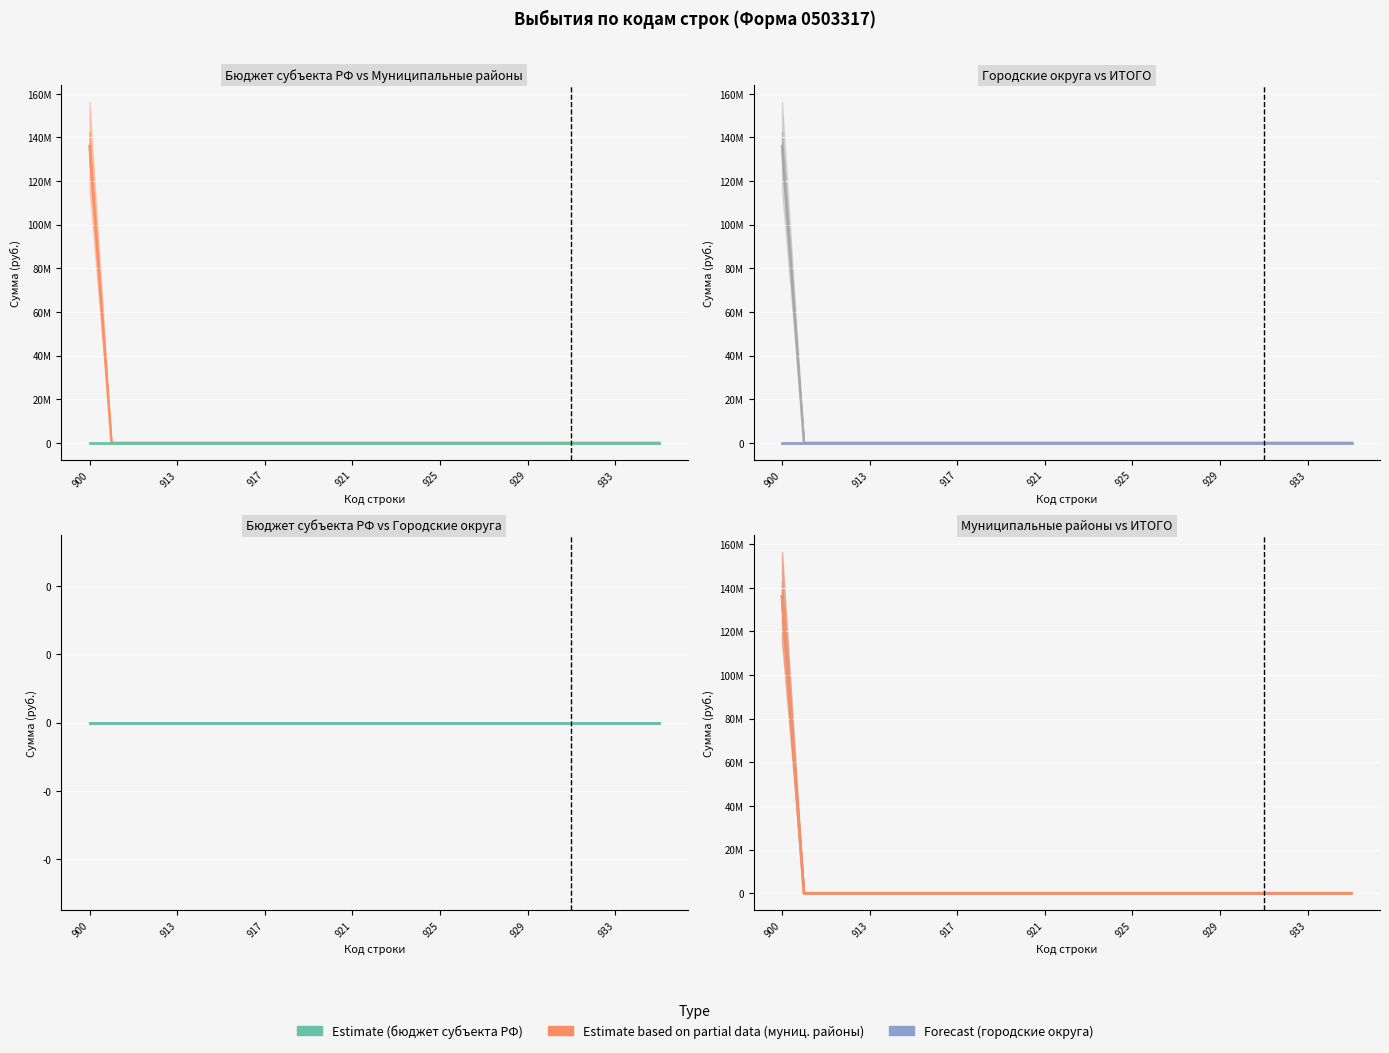

Between 20 and 21, which series saw the biggest shift?

бюджеты муниципальных районов